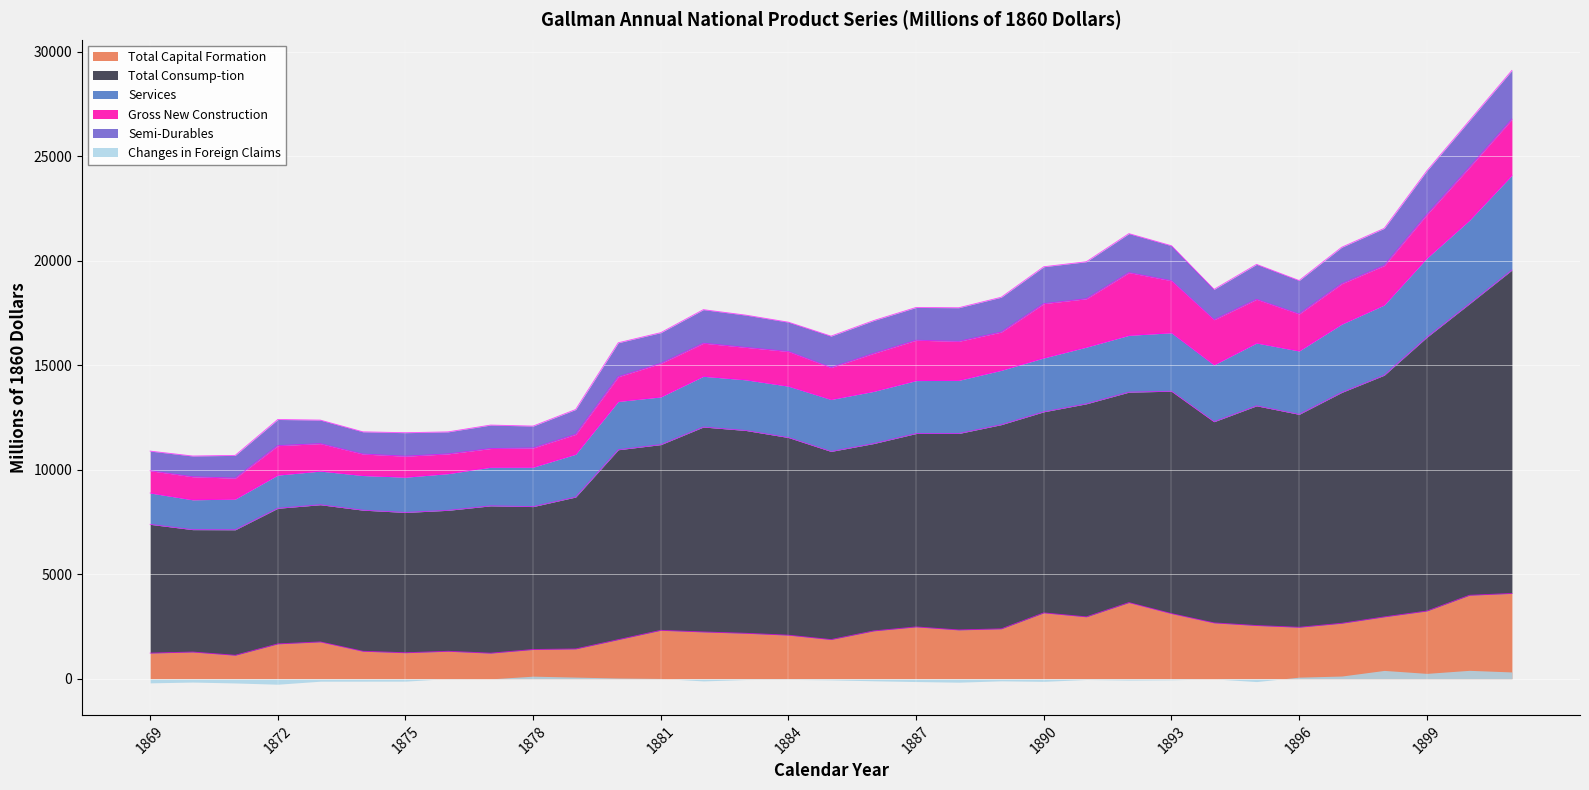

Is it true that Total Capital Formation equals 1409 at 1878?

True